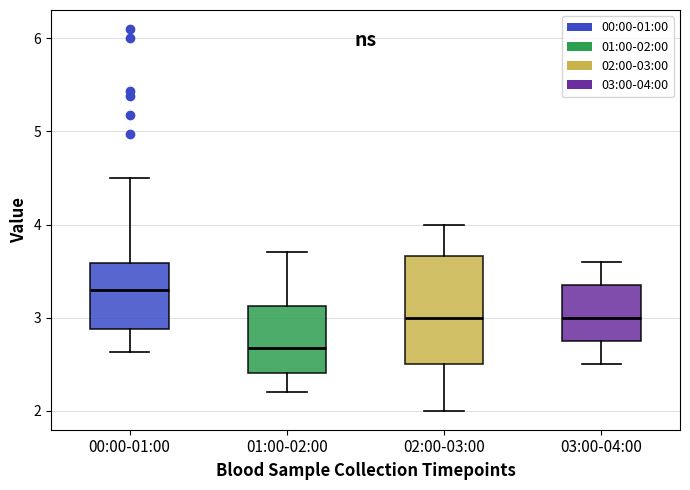

Reading left to right, read every box against the y-axis: the position of its median line, the range the box covers, and the ends of its whiskers. The values are not printed on the chart, so give them approximately, as read against the axis.

00:00-01:00: median 3.3, box 2.9 to 3.6, whiskers 2.6 to 4.5
01:00-02:00: median 2.7, box 2.4 to 3.1, whiskers 2.2 to 3.7
02:00-03:00: median 3.0, box 2.5 to 3.7, whiskers 2.0 to 4.0
03:00-04:00: median 3.0, box 2.8 to 3.4, whiskers 2.5 to 3.6